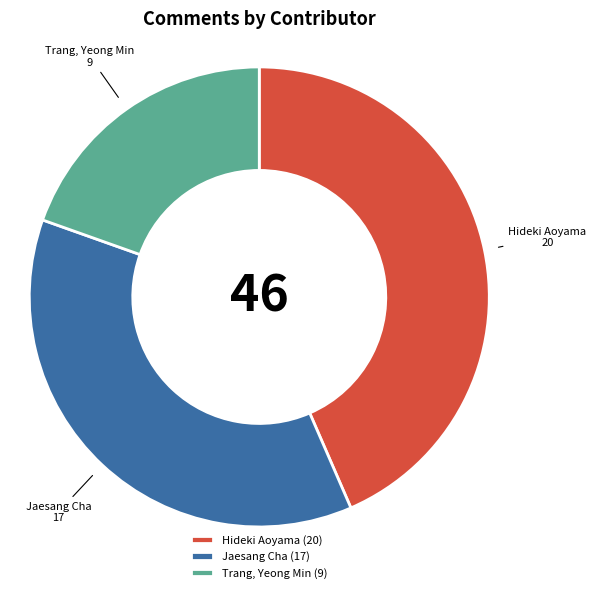

The Jaesang Cha slice represents 37% of the pie. True or false?

True